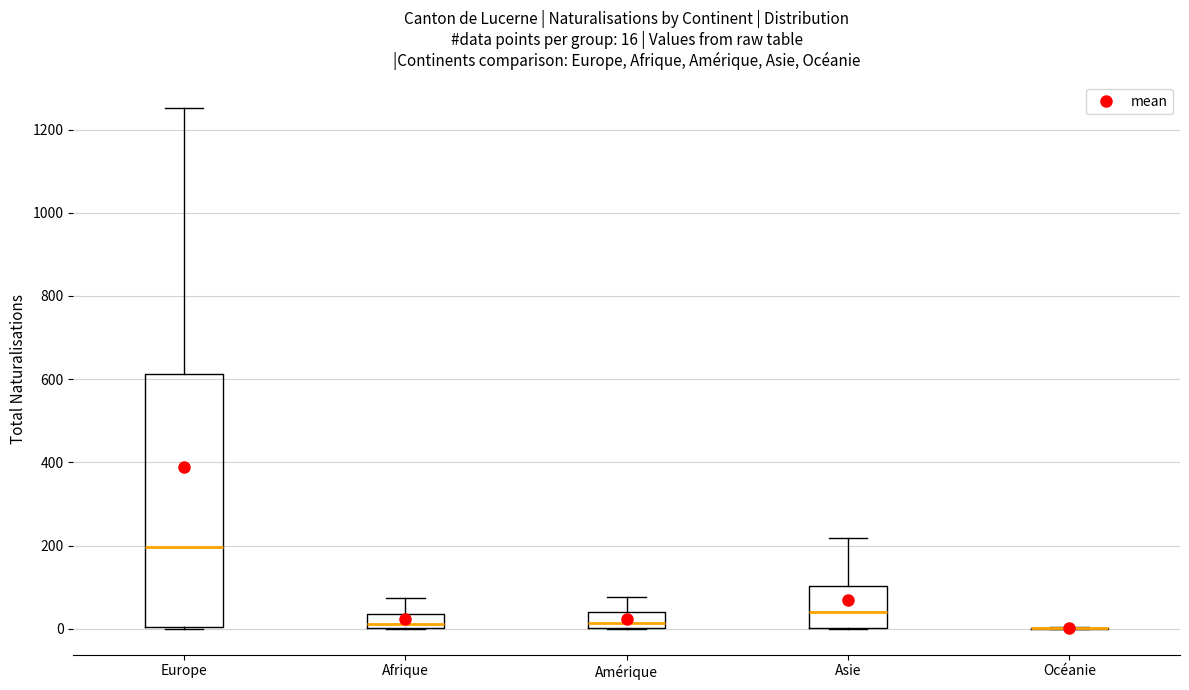

Comparing the boxes themselves (not the whiskers), which one is the tallest?

Europe